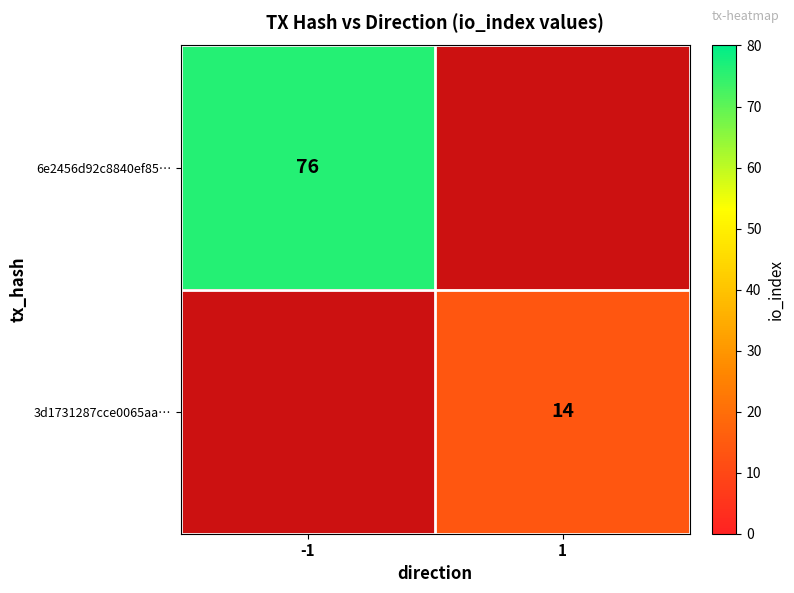

True or false: 6e2456d92c8840ef85… has a value of 16 at -1.

False